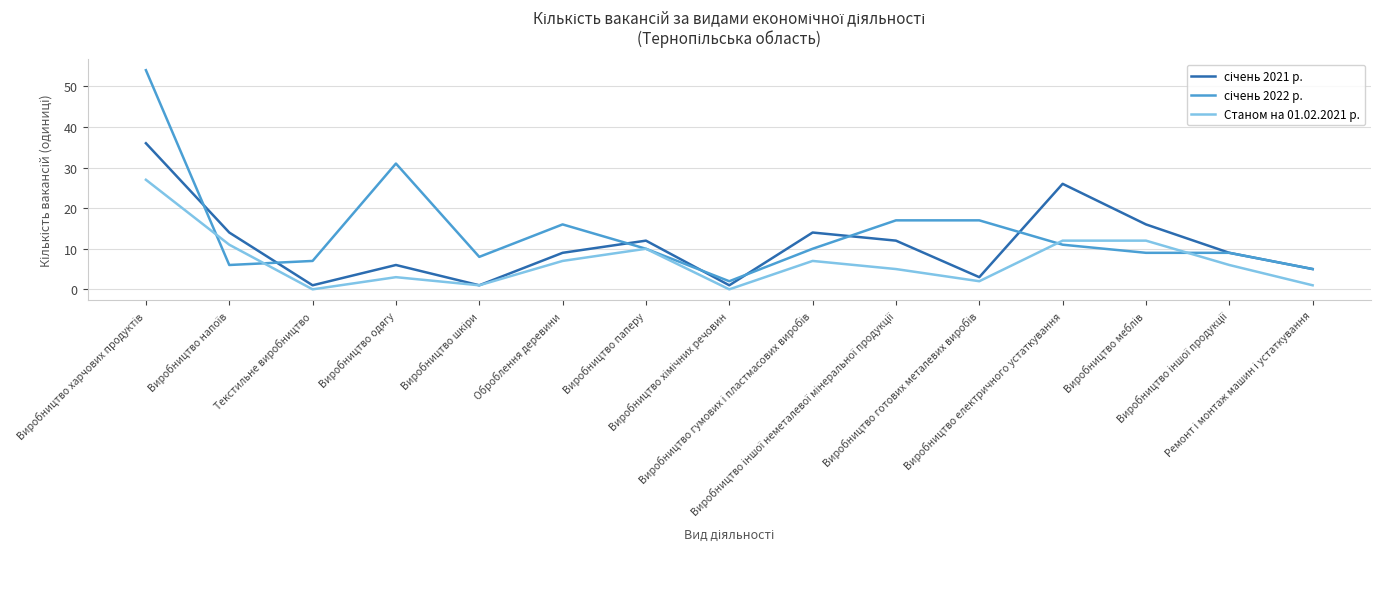

What is the greatest value displayed?

54